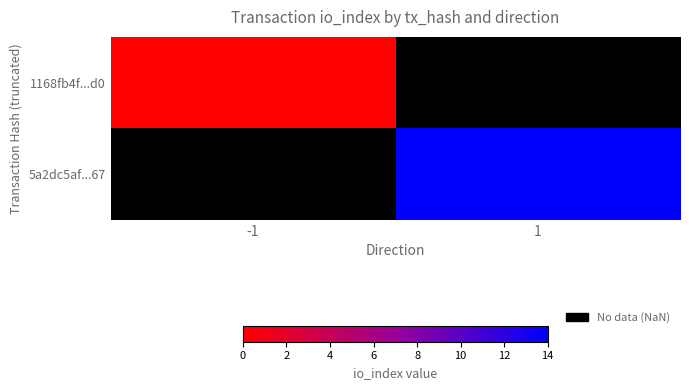

List the series in order of their peak value, lowest first.

1168fb4f...d0, 5a2dc5af...67